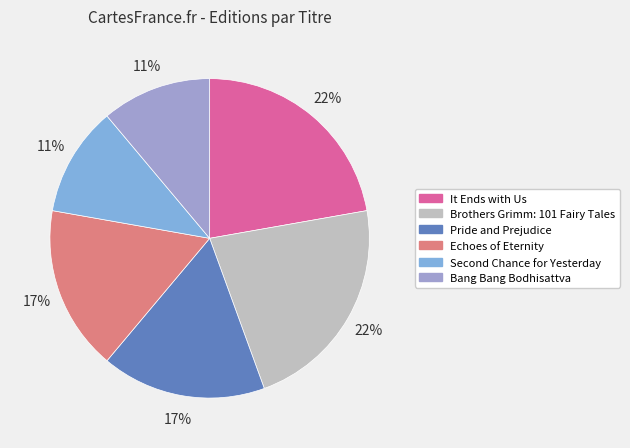

How many slices are in this pie chart?

6